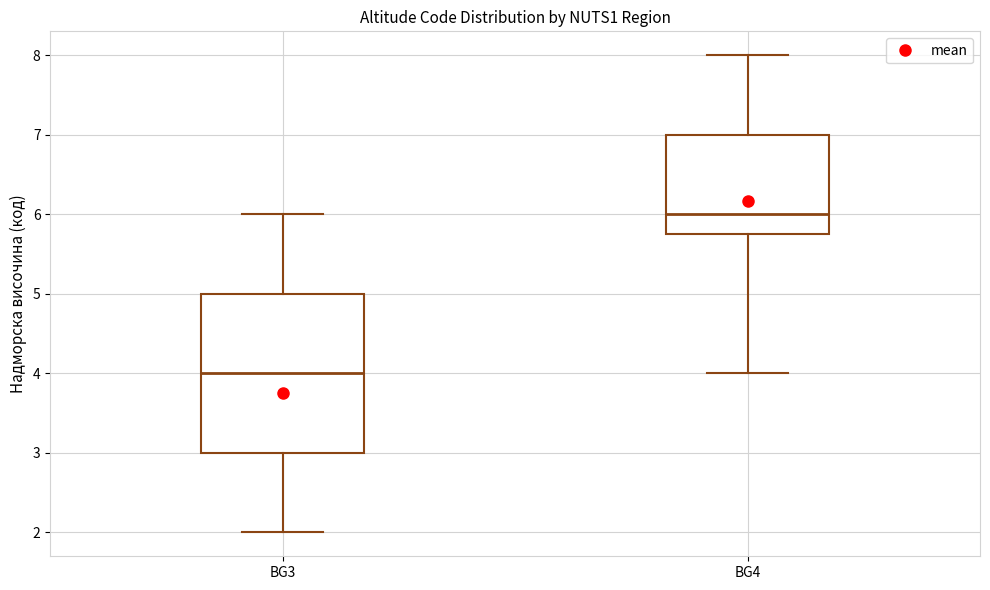

Where is the upper edge of the box for BG3 on the y-axis? The values are not printed on the chart, so give them approximately, as read against the axis.

5.0